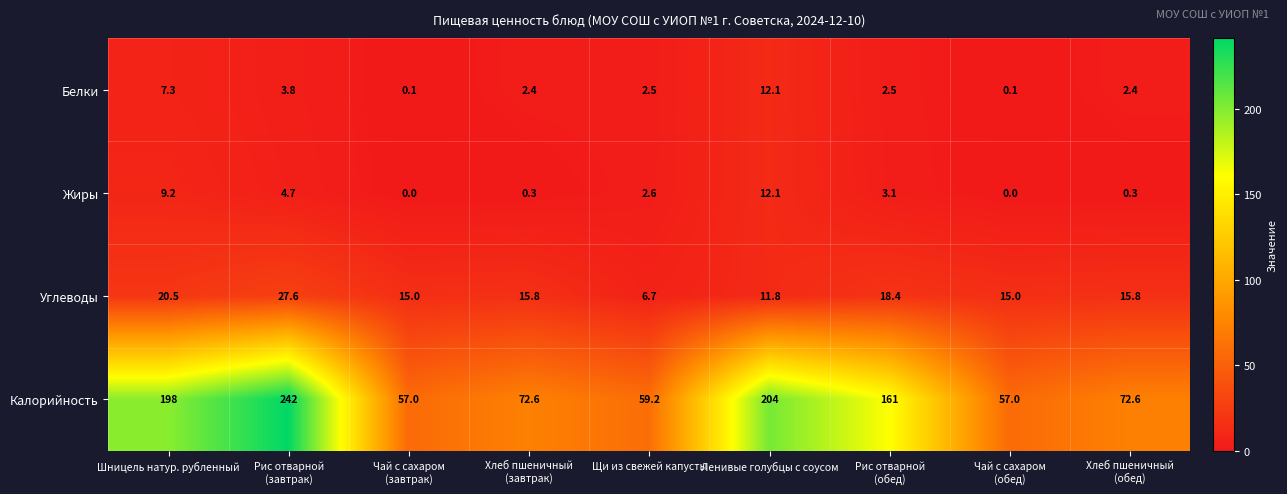

What is the greatest value displayed?

242.0